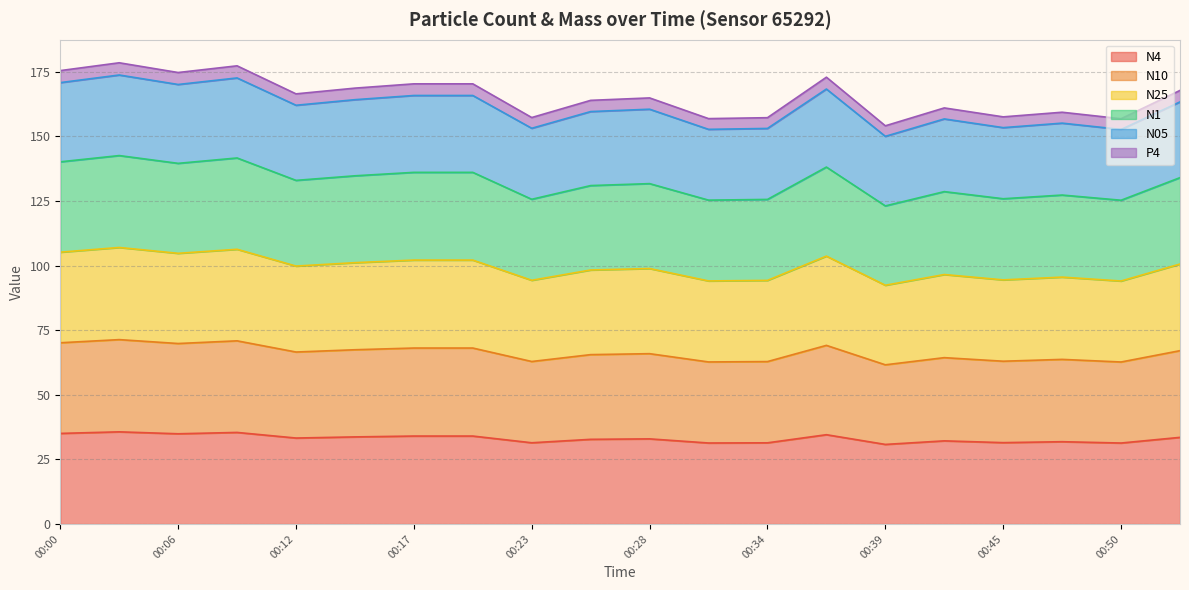

True or false: N25 and N05 cross at least once.

False